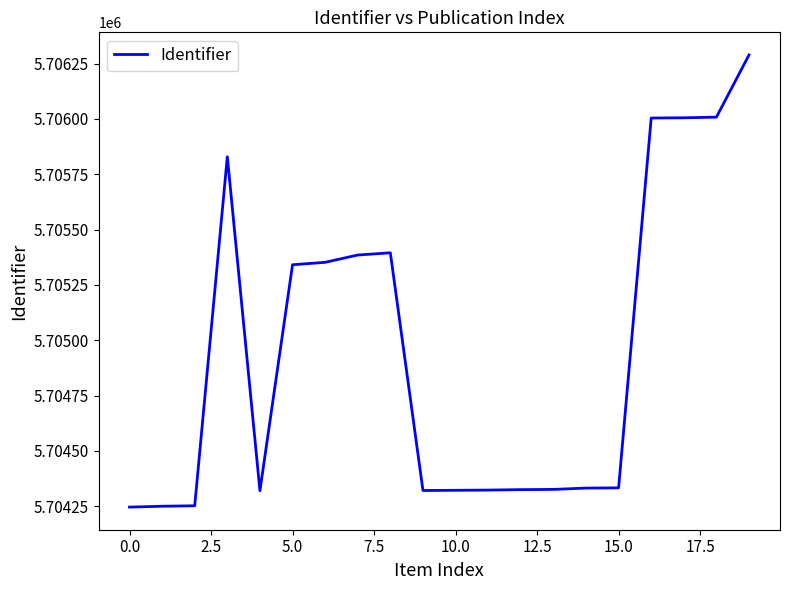

What is the difference between the maximum and minimum values?

2043